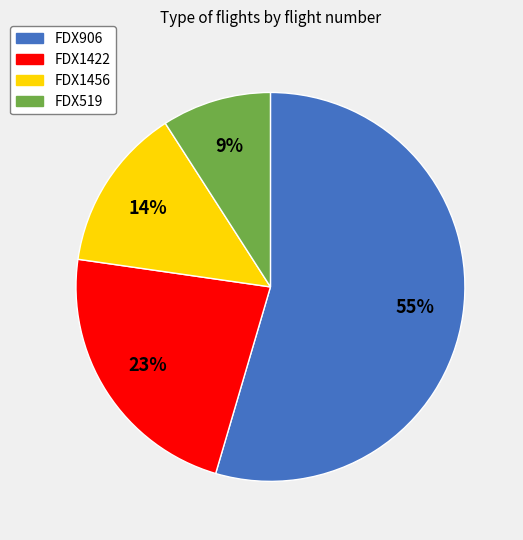

To the nearest percent, what percentage of the pie is FDX1422?

23%